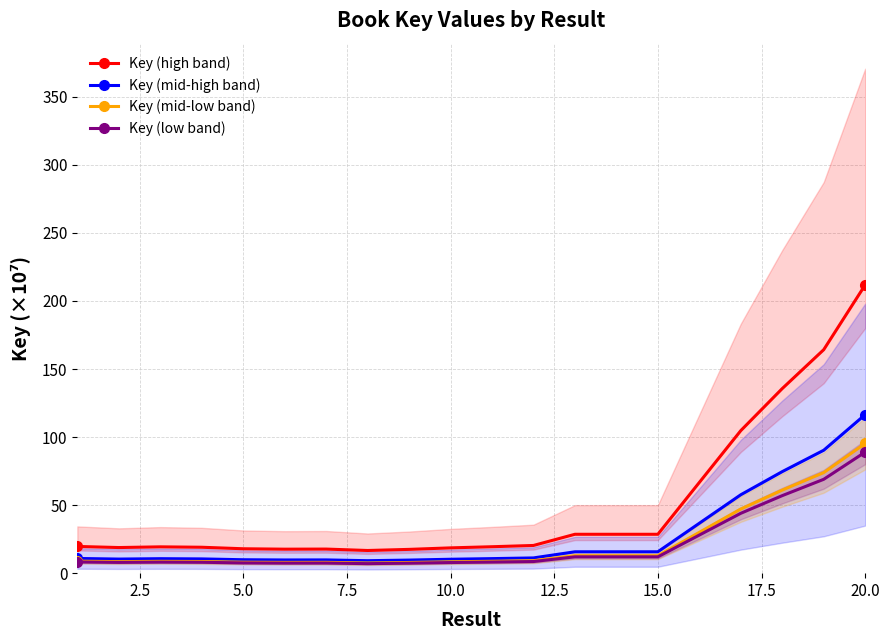

True or false: Key (mid-low band) and Key (high band) cross at least once.

False